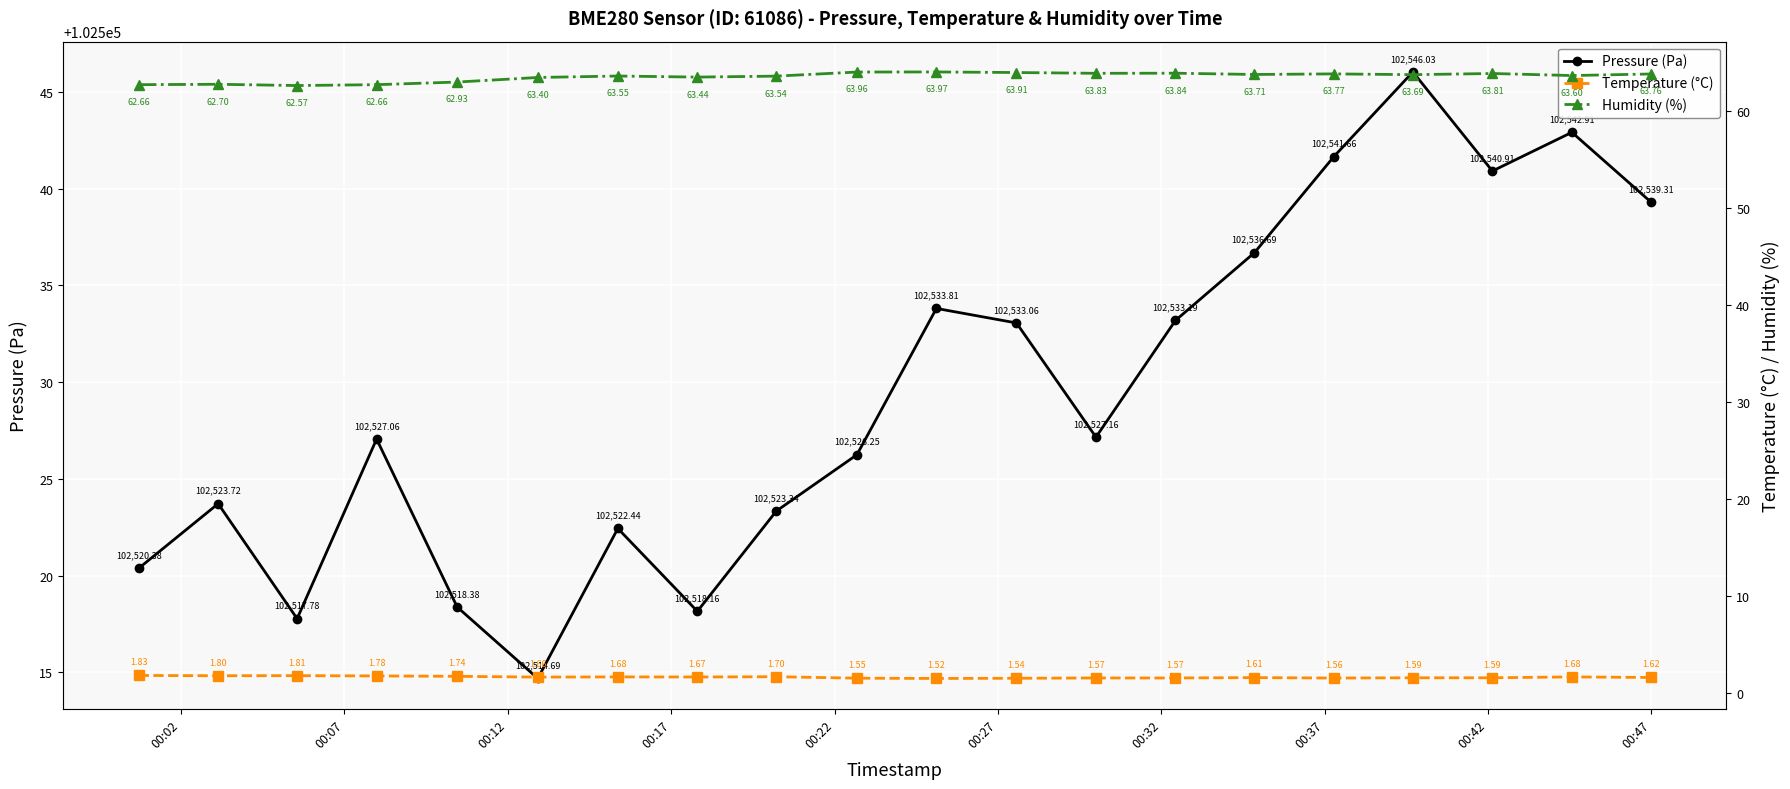

True or false: Pressure (Pa) has more than 0 points higher than both neighbors.

True